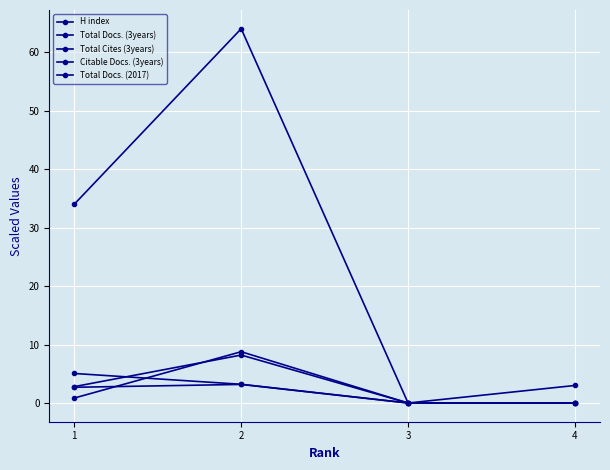

After their last crossing, which series has the higher values: Citable Docs. (3years) or Total Docs. (2017)?

Total Docs. (2017)